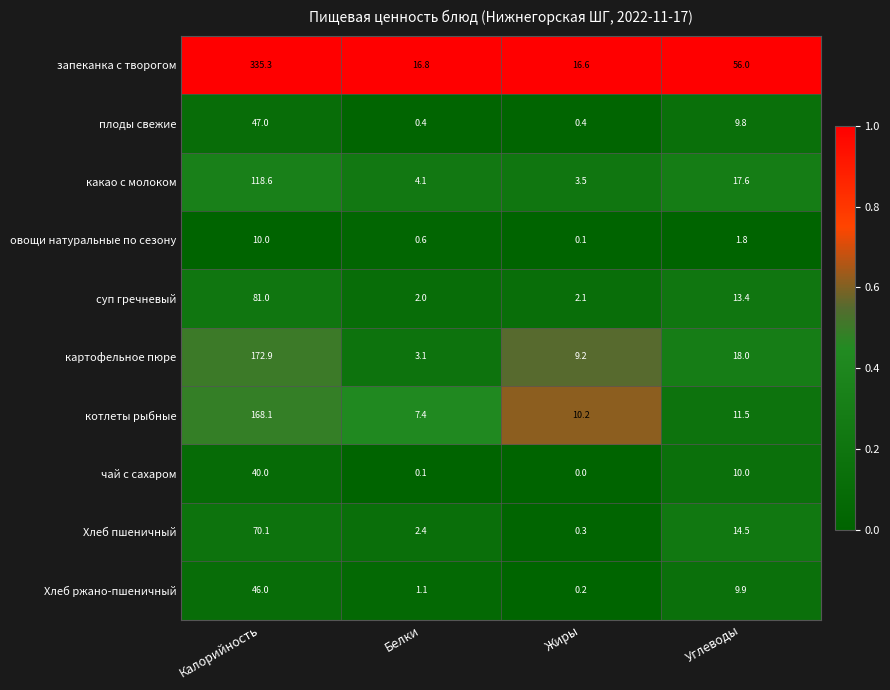

Rank the series at Калорийность from lowest to highest value.

овощи натуральные по сезону, чай с сахаром, Хлеб ржано-пшеничный, плоды свежие, Хлеб пшеничный, суп гречневый, какао с молоком, котлеты рыбные, картофельное пюре, запеканка с творогом